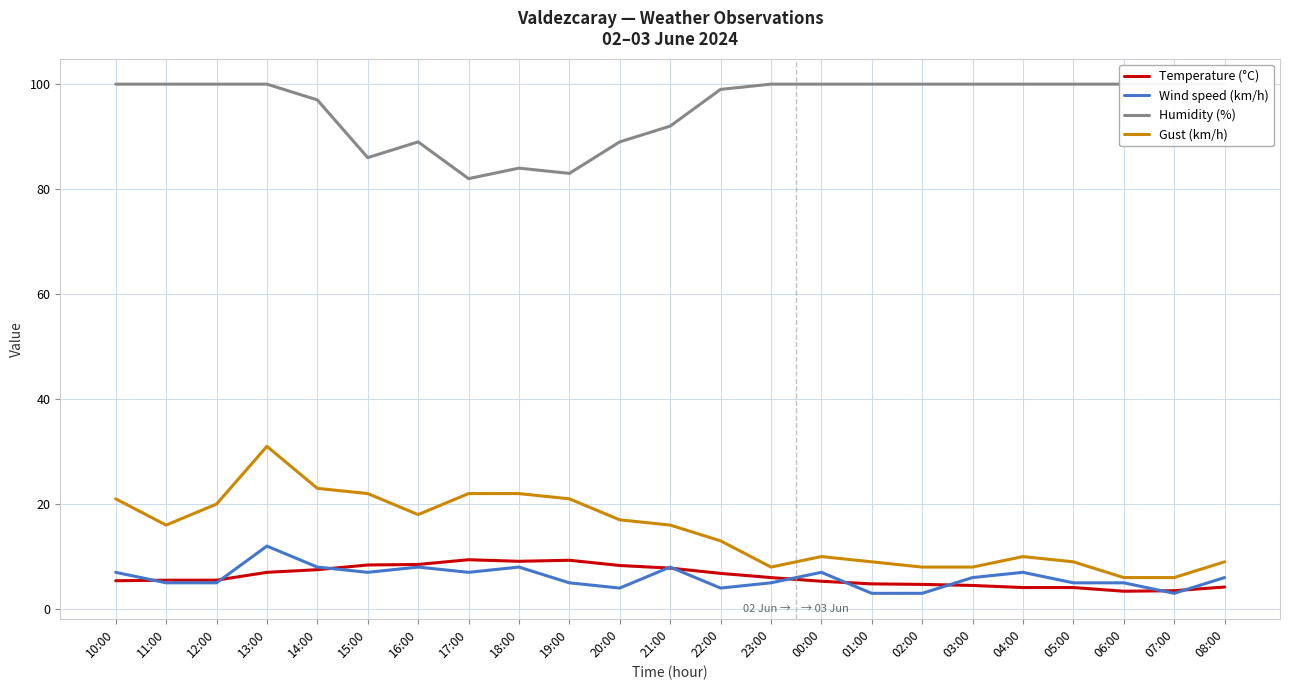

What is the maximum value shown in the chart?

100.0